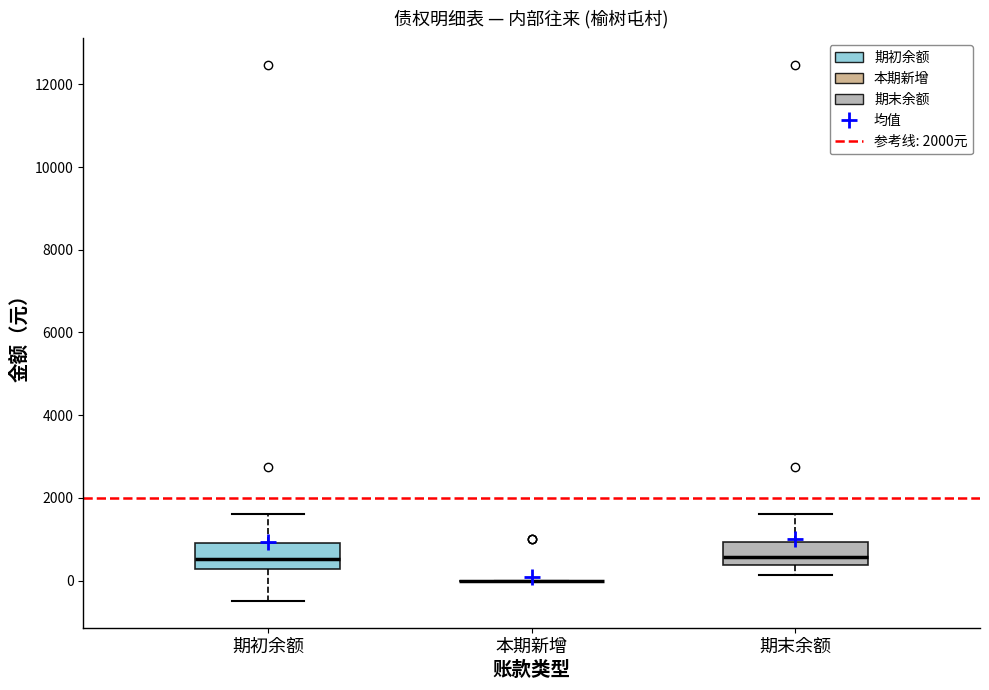

Where is the lower edge of the box for 期初余额 on the y-axis? The values are not printed on the chart, so give them approximately, as read against the axis.

200